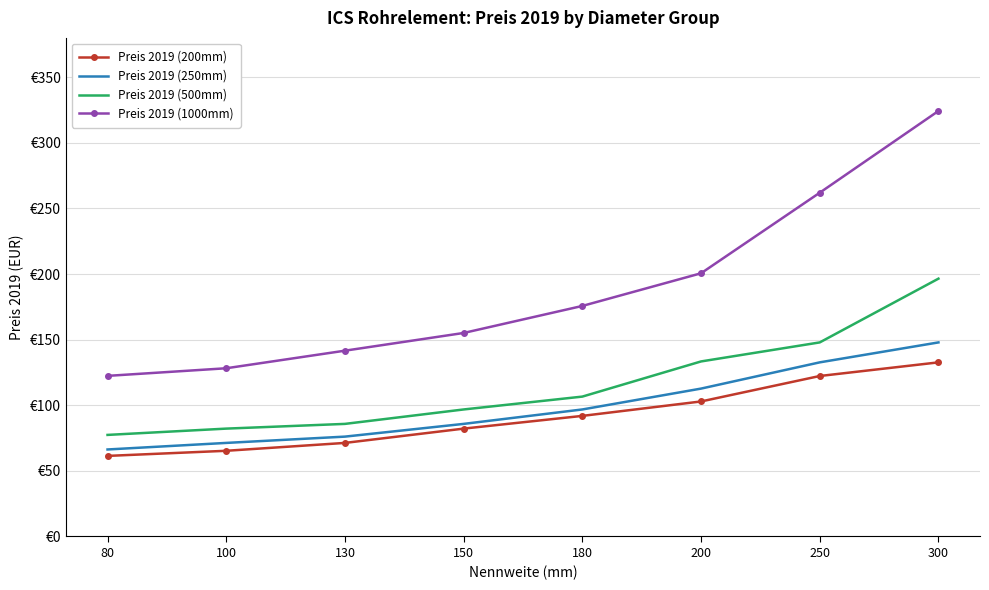

What are all the series names shown in the legend?

Preis 2019 (200mm), Preis 2019 (250mm), Preis 2019 (500mm), Preis 2019 (1000mm)